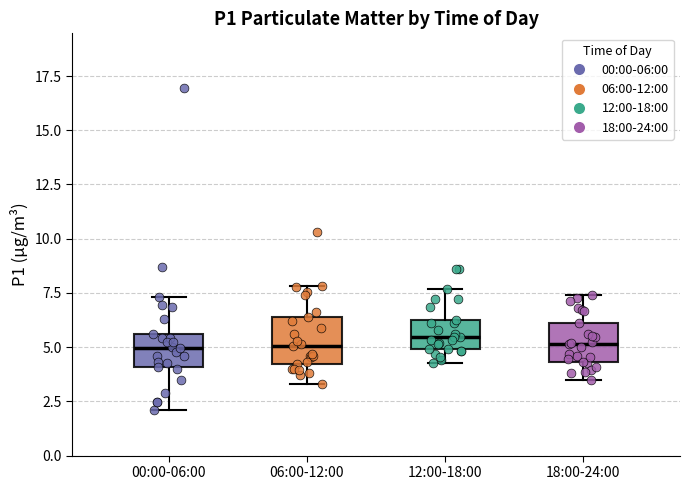

Reading left to right, transcribe this box plot: for each box, give where its median line is, the range the box spans, and where its two whiskers end, as read against the y-axis. The values are not printed on the chart, so give them approximately, as read against the axis.

00:00-06:00: median 5.0, box 4.0 to 5.5, whiskers 2.0 to 7.5
06:00-12:00: median 5.0, box 4.0 to 6.5, whiskers 3.5 to 8.0
12:00-18:00: median 5.5, box 5.0 to 6.5, whiskers 4.5 to 7.5
18:00-24:00: median 5.0, box 4.5 to 6.0, whiskers 3.5 to 7.5